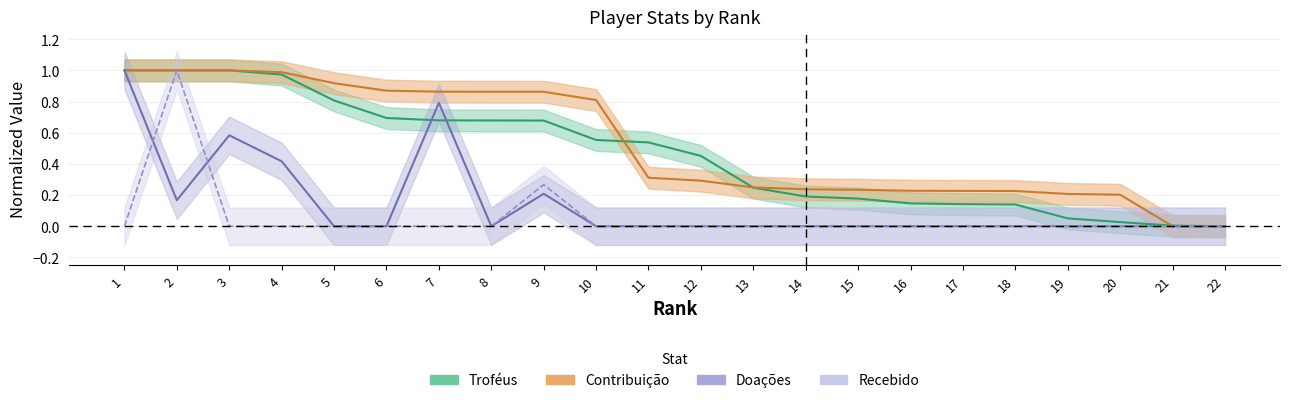

How many interior local peaks does the Doações series have?

3